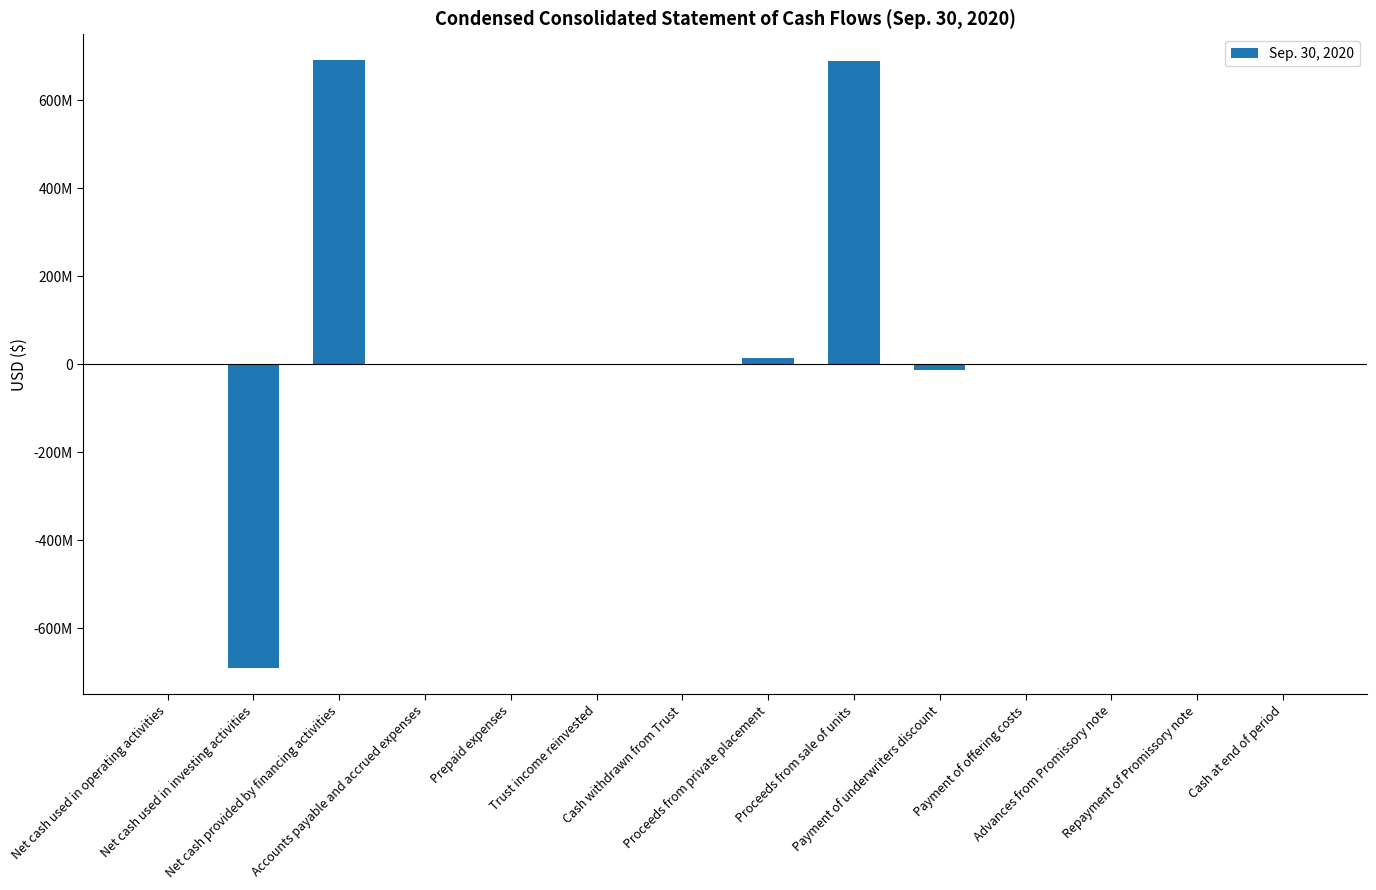

Rank the categories by value from lowest to highest.

Net cash used in investing activities, Payment of underwriters discount, Net cash used in operating activities, Trust income reinvested, Payment of offering costs, Prepaid expenses, Repayment of Promissory note, Cash at end of period, Accounts payable and accrued expenses, Advances from Promissory note, Cash withdrawn from Trust, Proceeds from private placement, Proceeds from sale of units, Net cash provided by financing activities